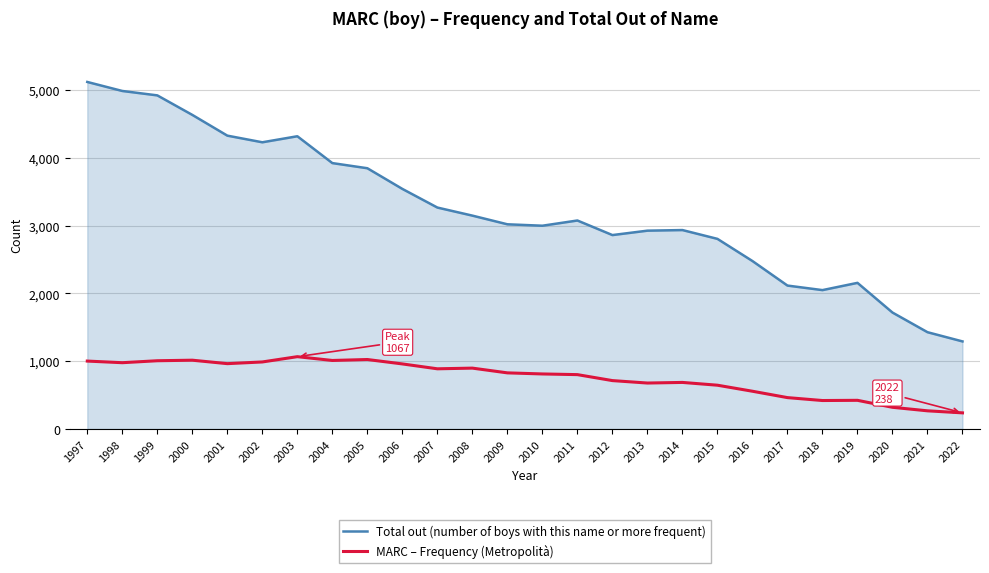

How many series are shown in this chart?

2